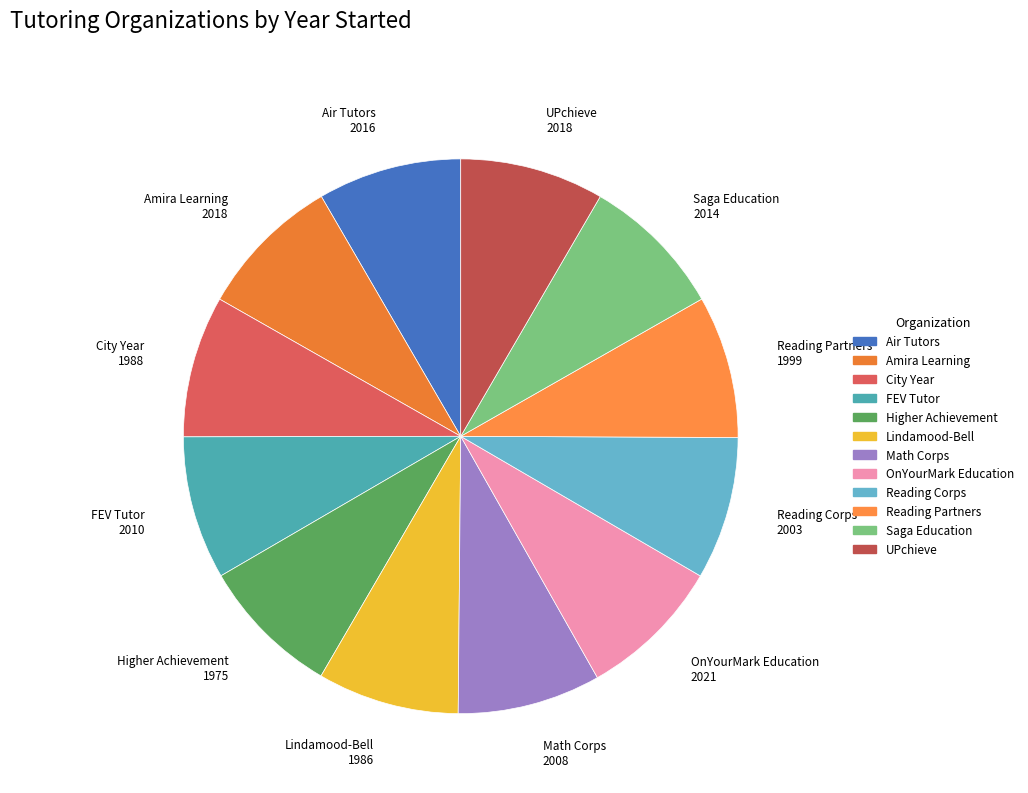

What is the ratio of the value at Math Corps to the value at Higher Achievement?

1.0